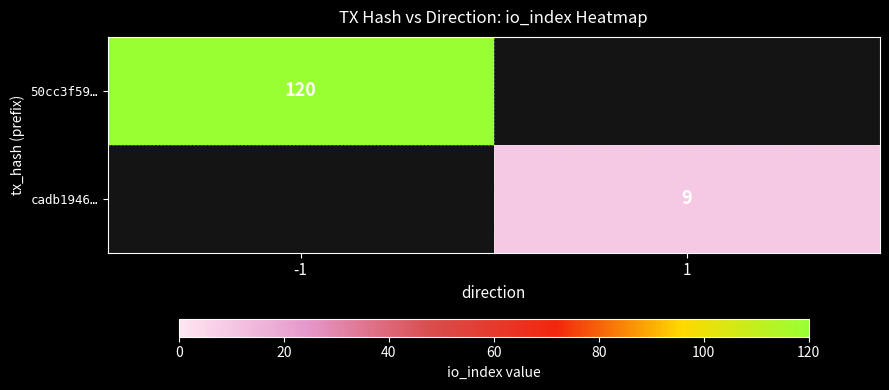

True or false: cadb1946… has a value of 6.1 at 1.

False